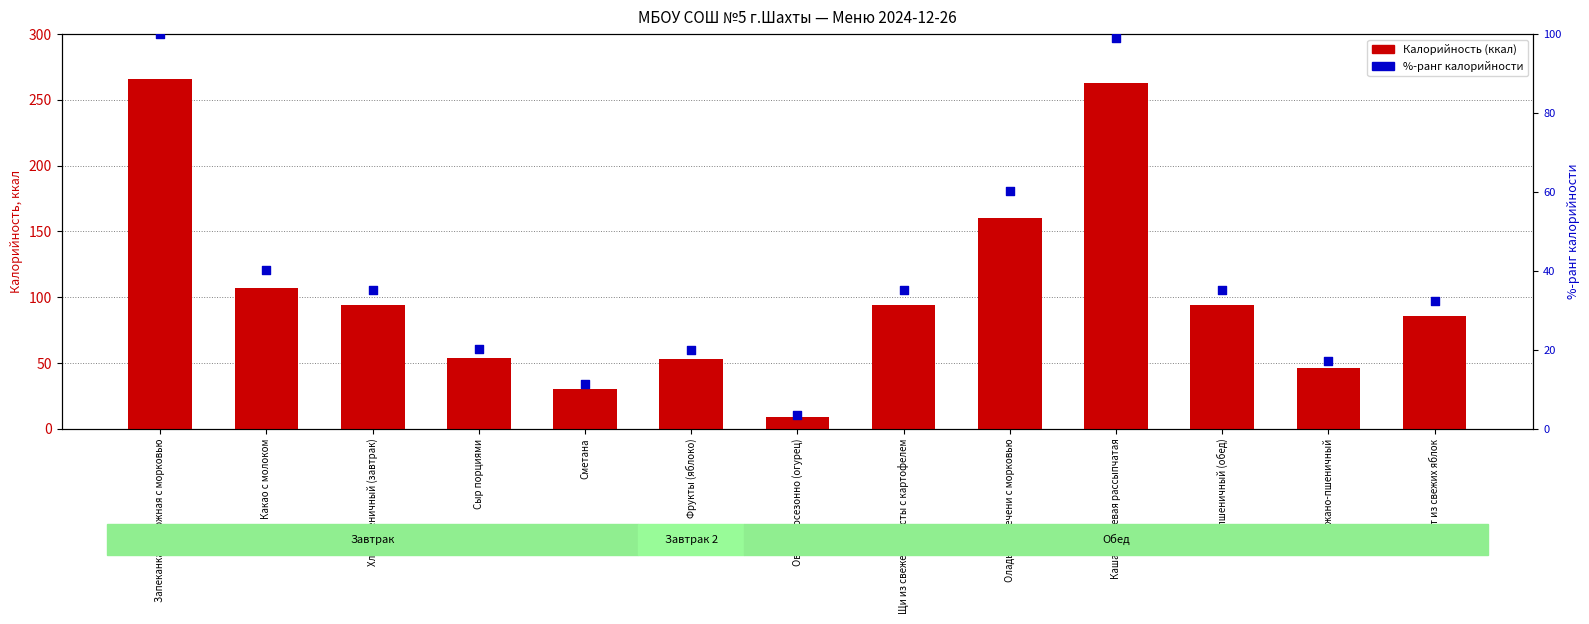

What is the total value across all series at Оладьи из печени с морковью?

220.2